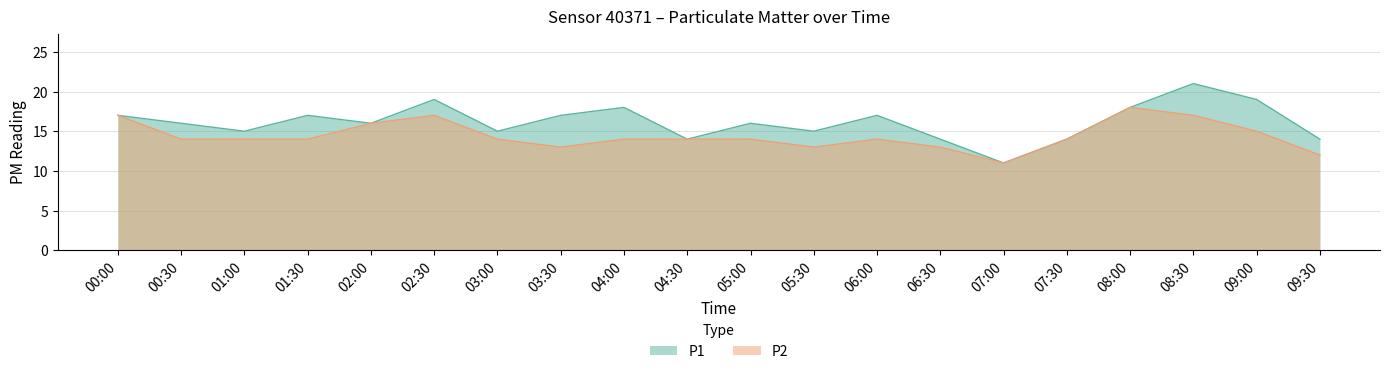

At which label does P1 reach its minimum?

07:00